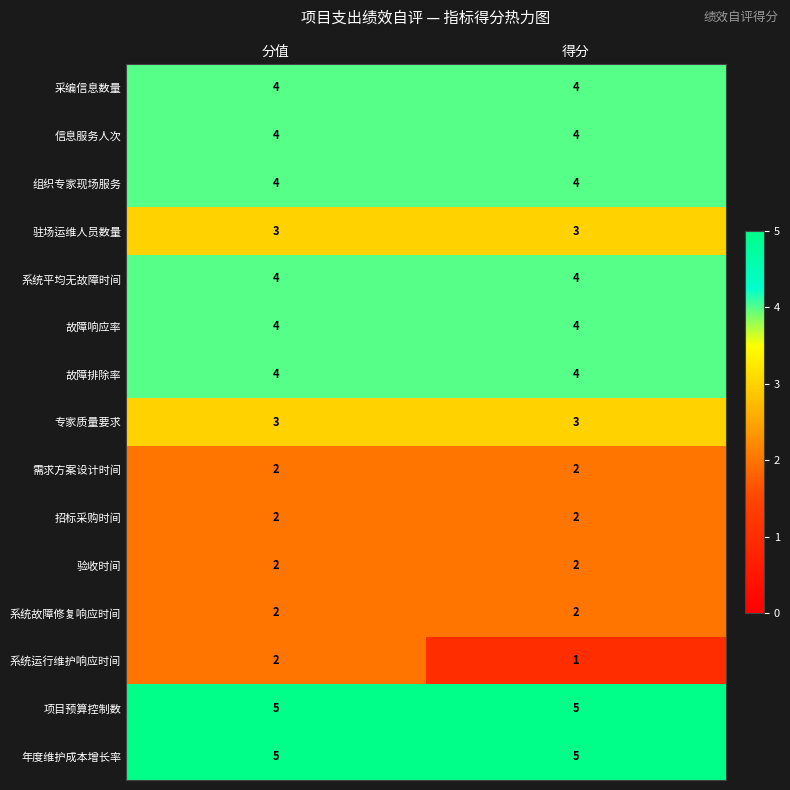

What is the greatest value displayed?

5